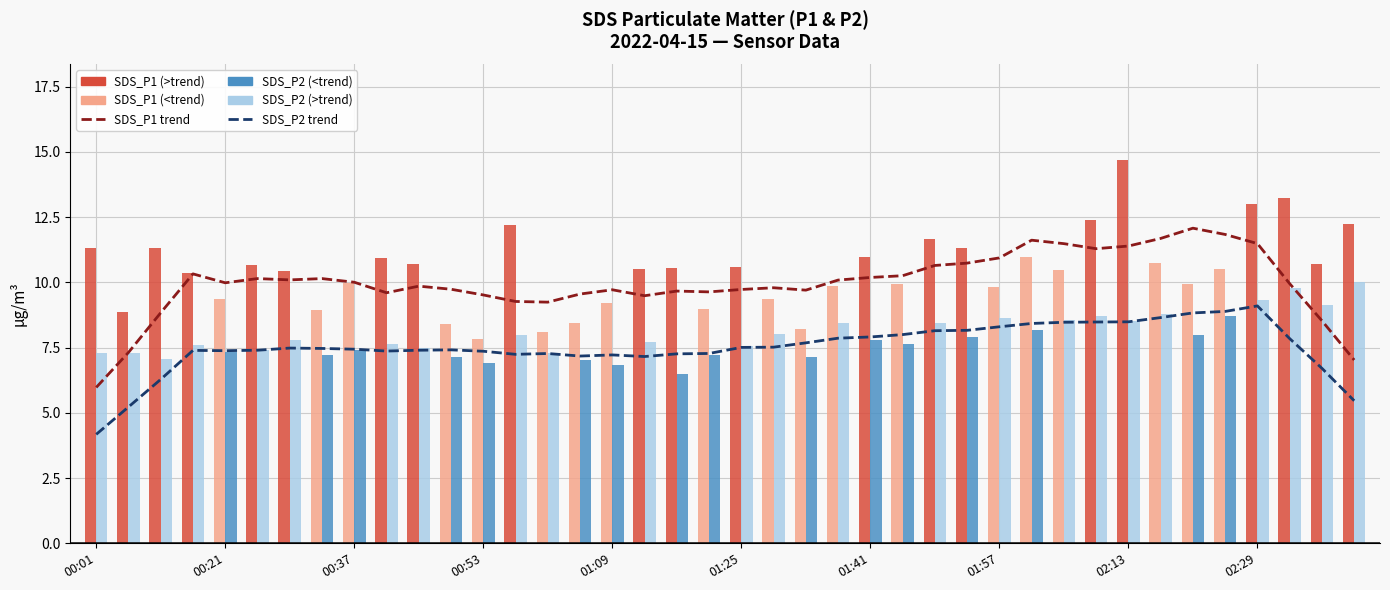

What is the difference between the SDS_P2 trend values at 34 and 00:37?

2.5